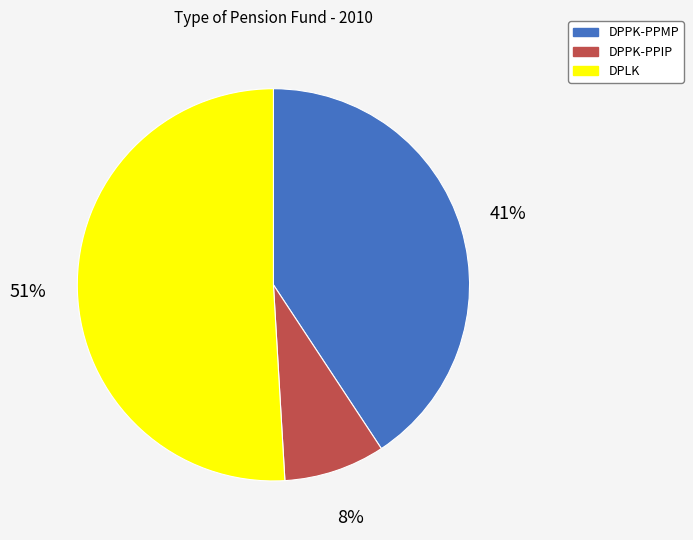

Which slice represents more than half of the pie?

DPLK